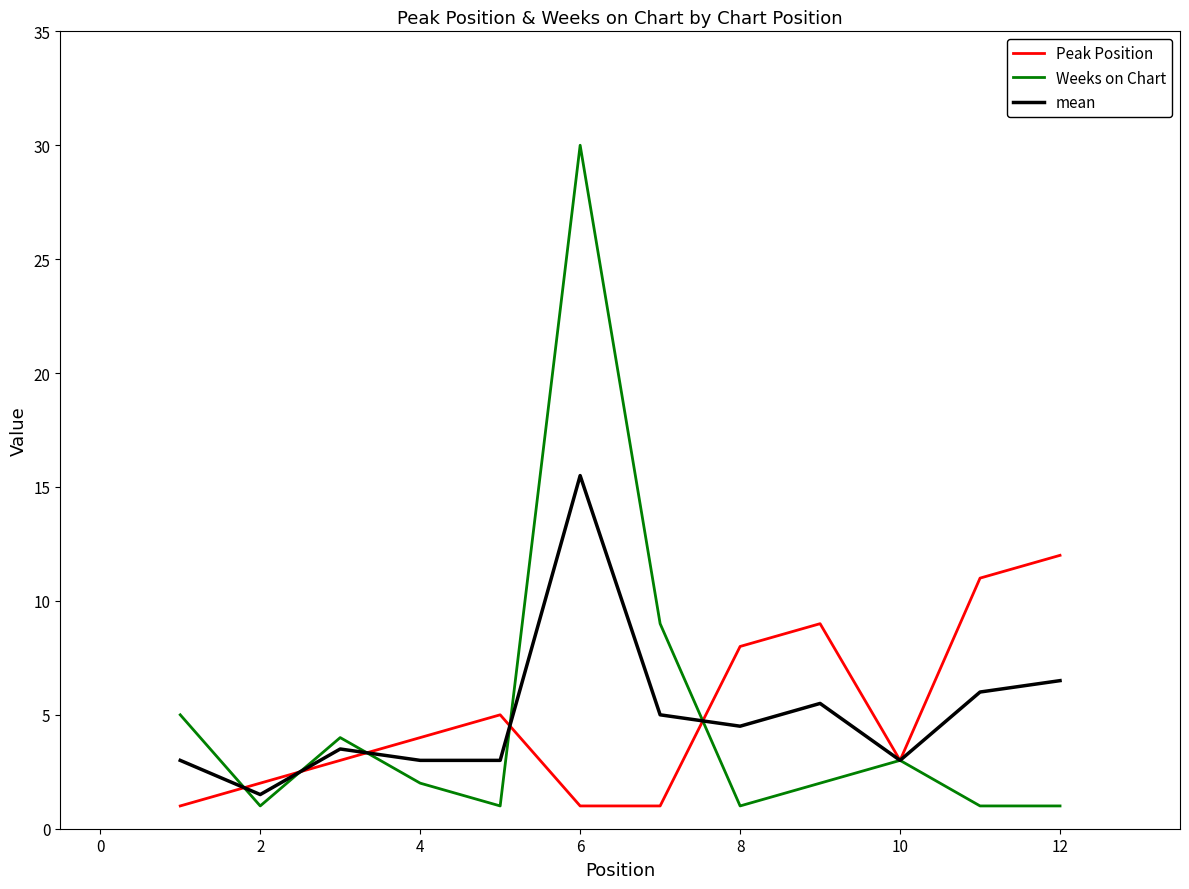

What is the sum of all Weeks on Chart values?

60.0